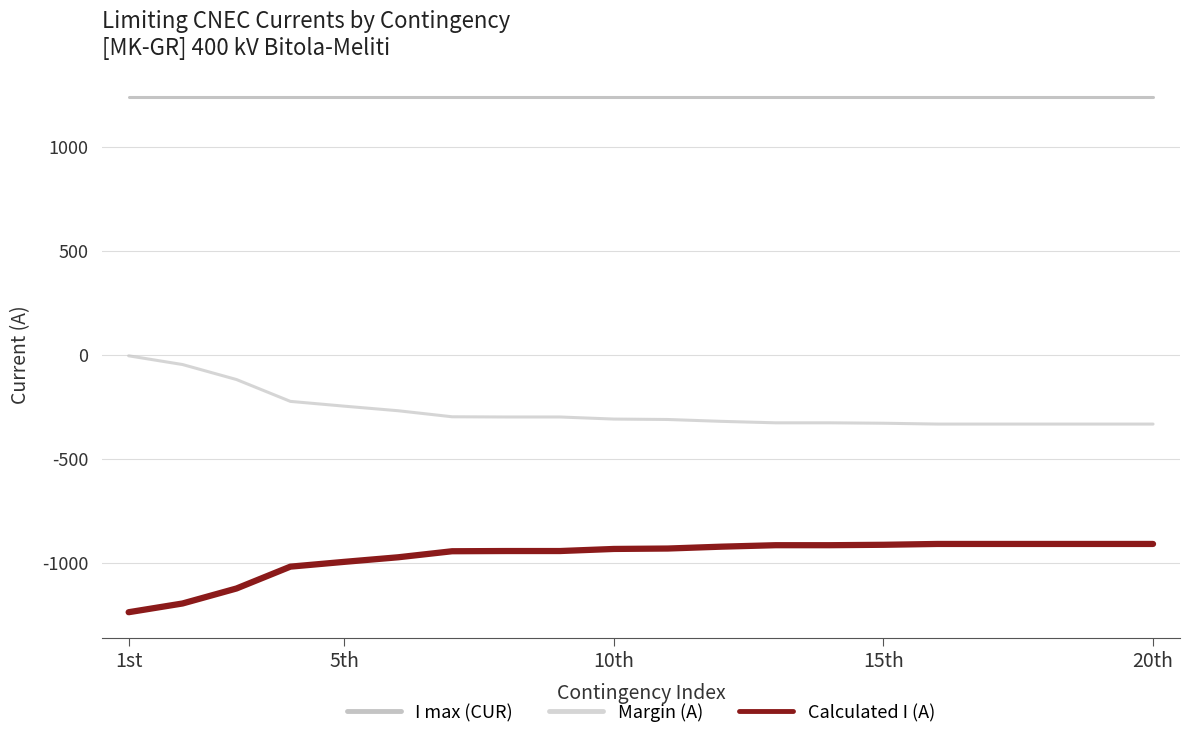

True or false: Calculated I (A) and I max (CUR) cross at least once.

False